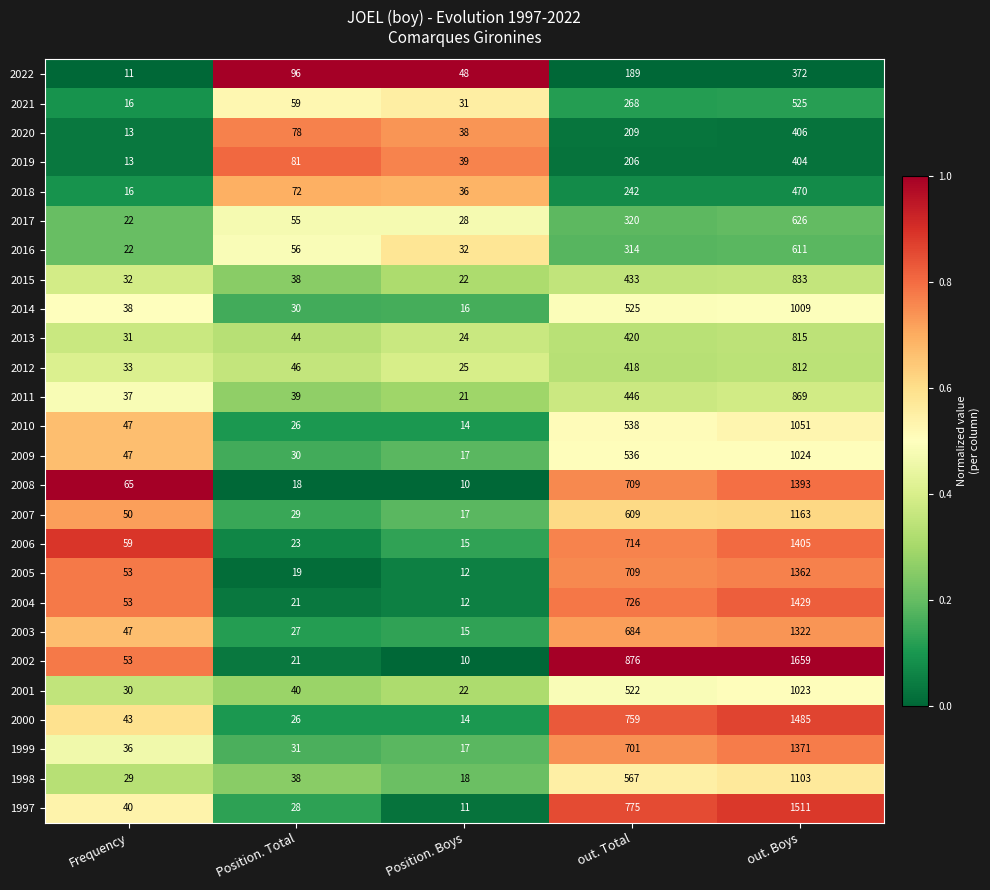

Which series has the largest total across all categories?

2002